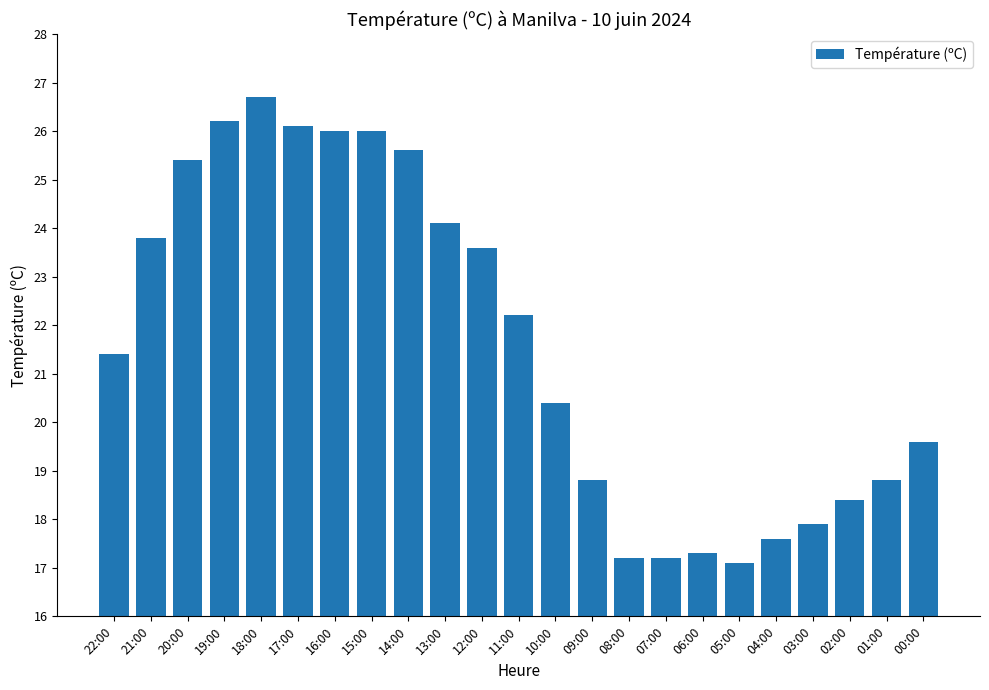

Does the chart contain stacked bars?

No